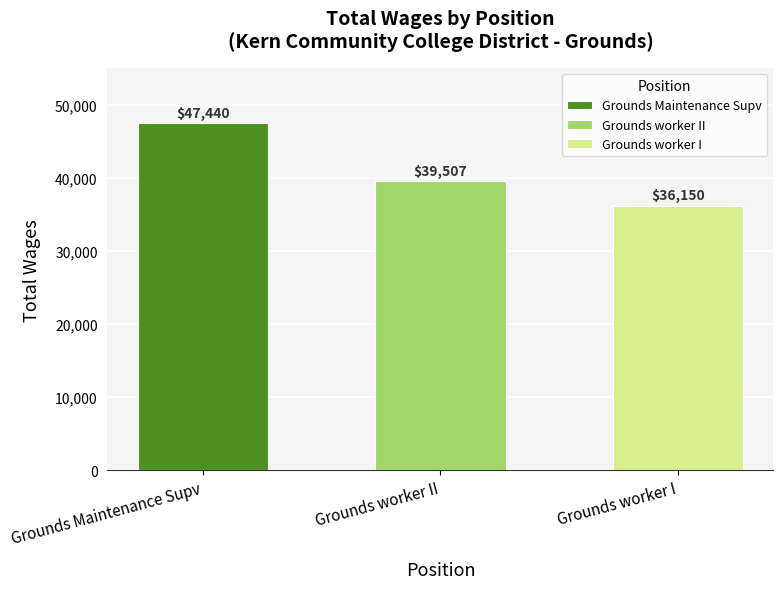

Which category has the lowest value across all series?

Grounds worker I